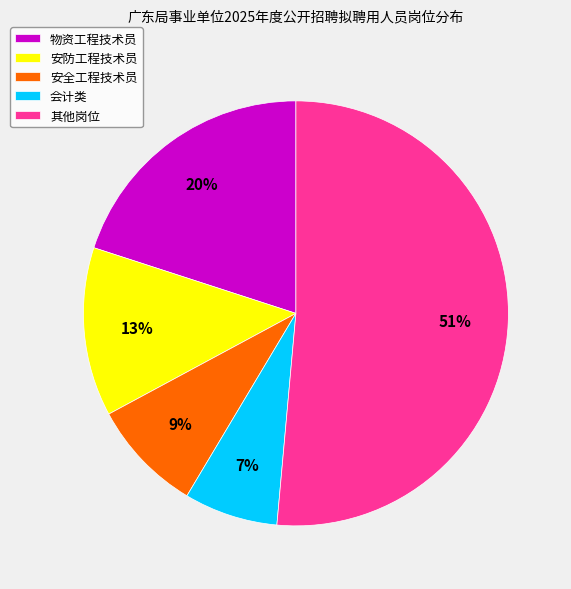

To the nearest percent, what portion does 安全工程技术员 represent?

9%